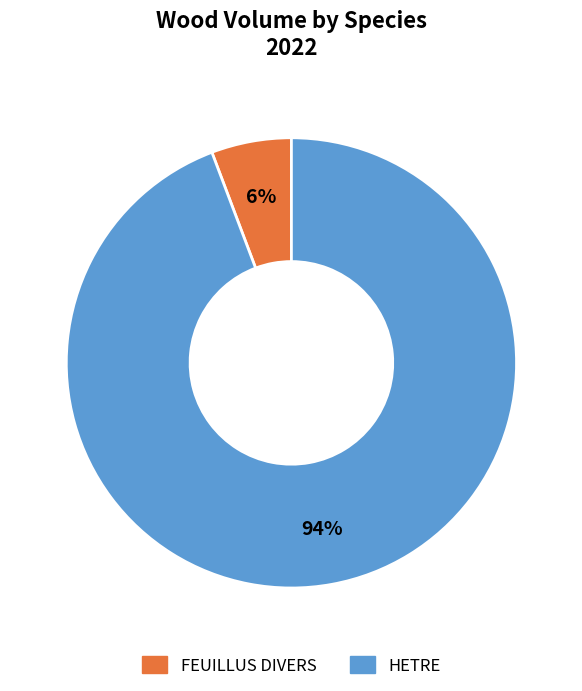

The FEUILLUS DIVERS slice represents 6% of the pie. True or false?

True